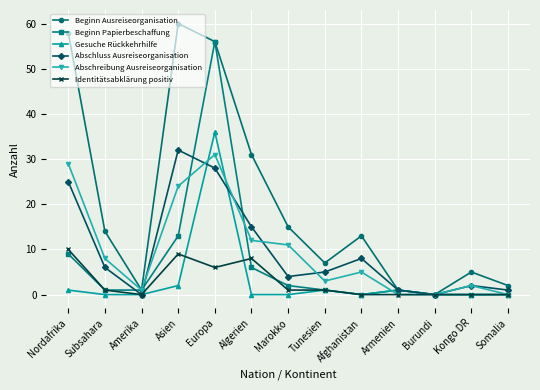

What is the maximum value shown in the chart?

60